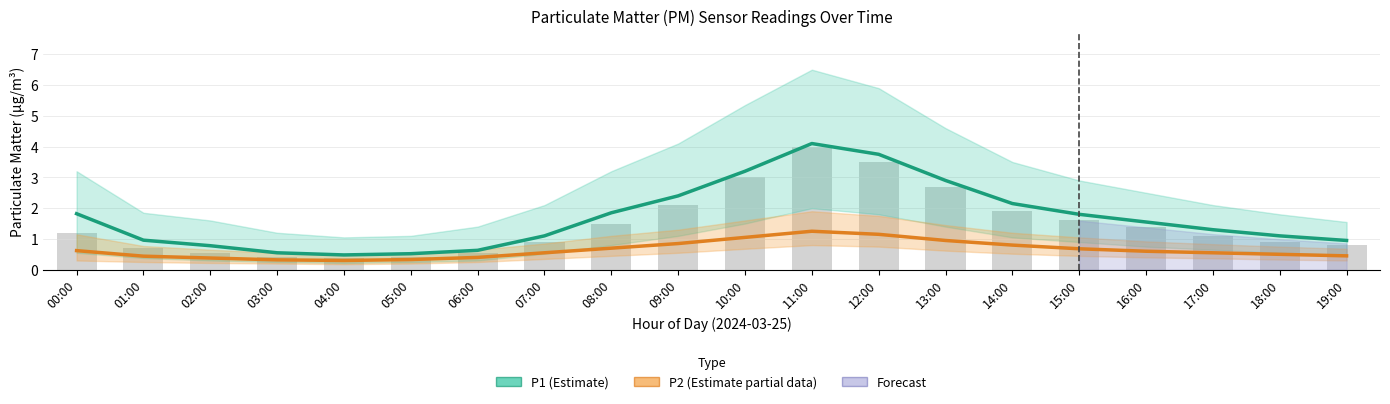

Which series has the largest total across all categories?

P1